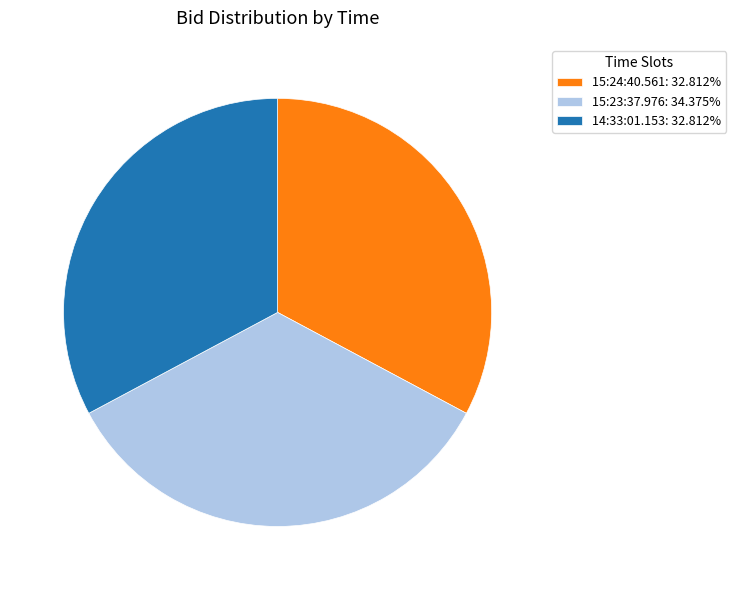

Does any single category account for the majority?

No